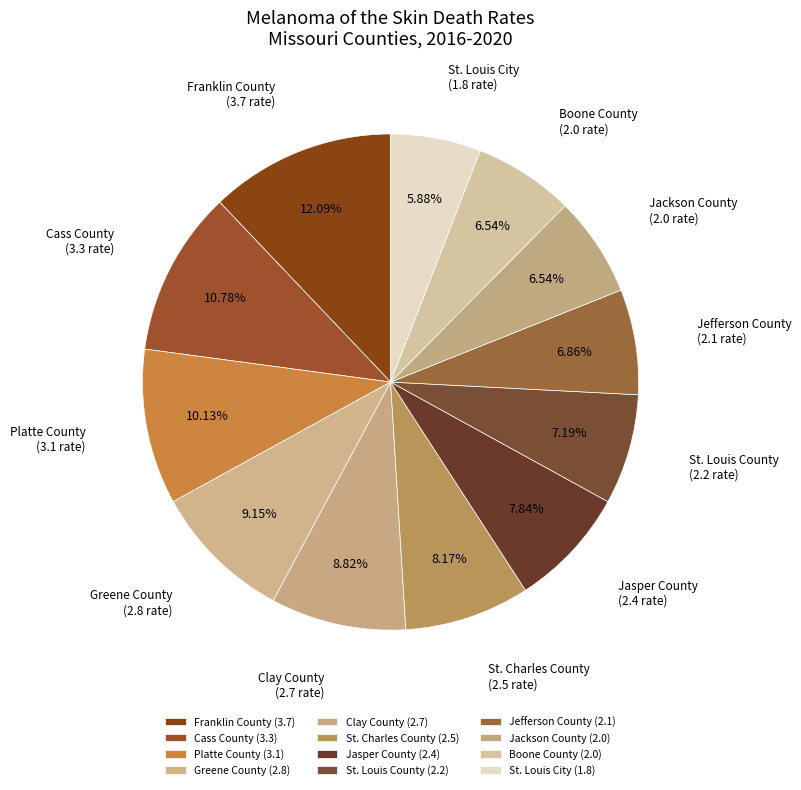

Is it true that St. Charles County is 8% of the pie?

True